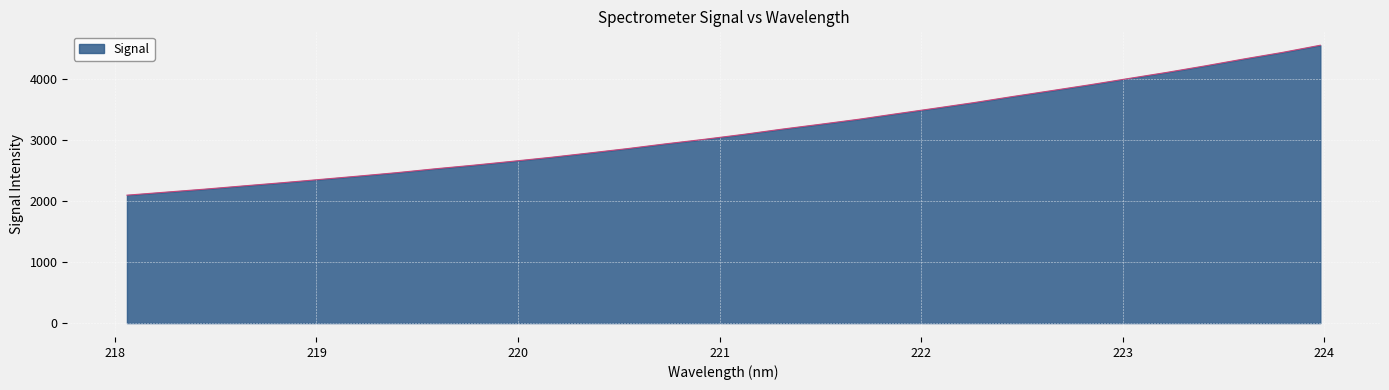

What is the smallest value displayed?

2098.6